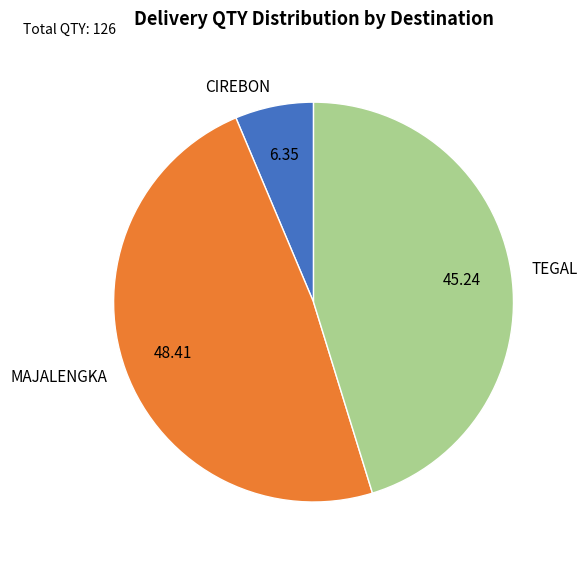

Is there any slice that represents more than half of the pie?

No